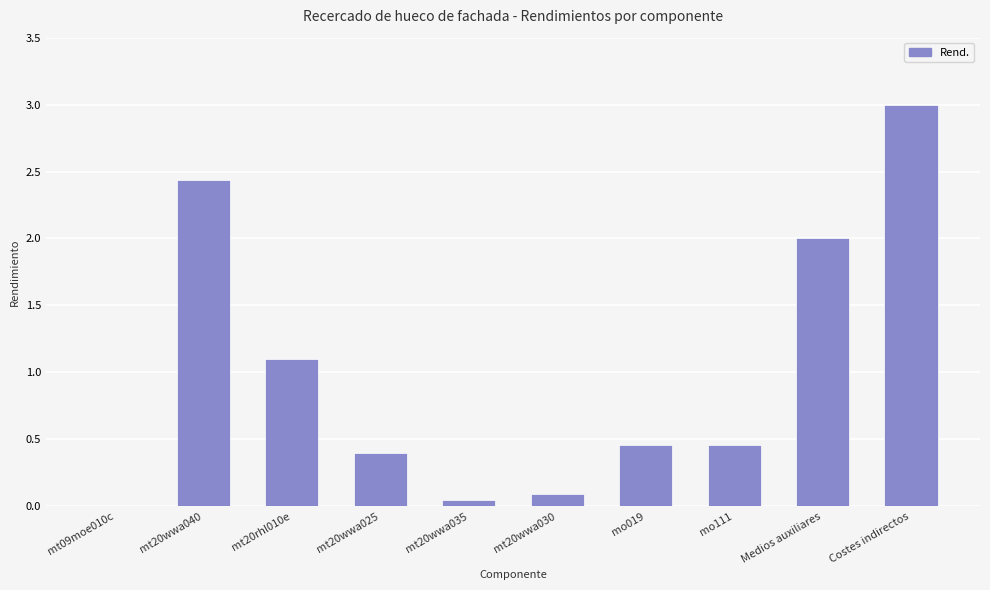

What is the sum of the values at Medios auxiliares and mt20wwa030?

2.1